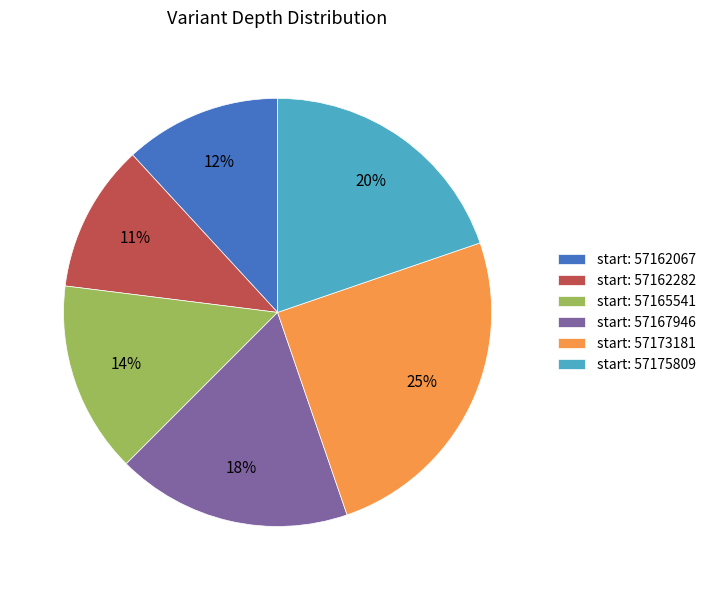

Rank the categories by value from lowest to highest.

start: 57162282, start: 57162067, start: 57165541, start: 57167946, start: 57175809, start: 57173181